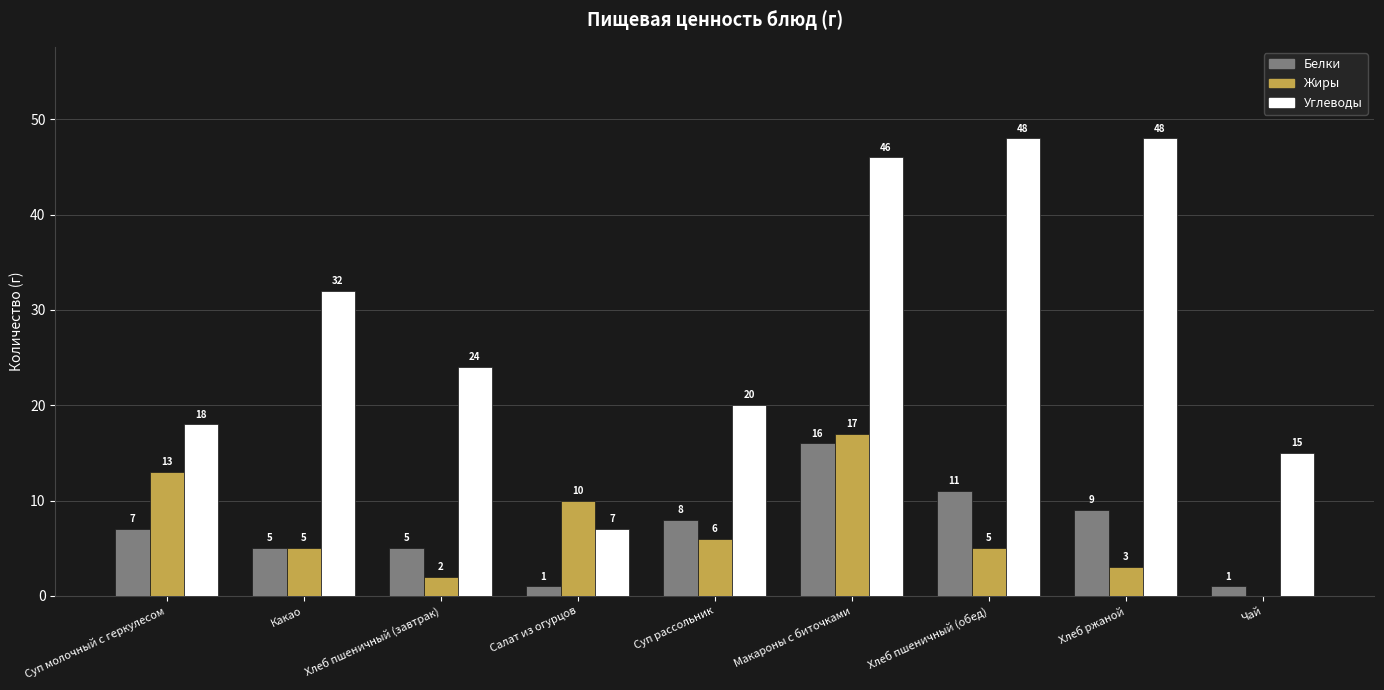

Between Какао and Суп рассольник, which series saw the biggest shift?

Углеводы